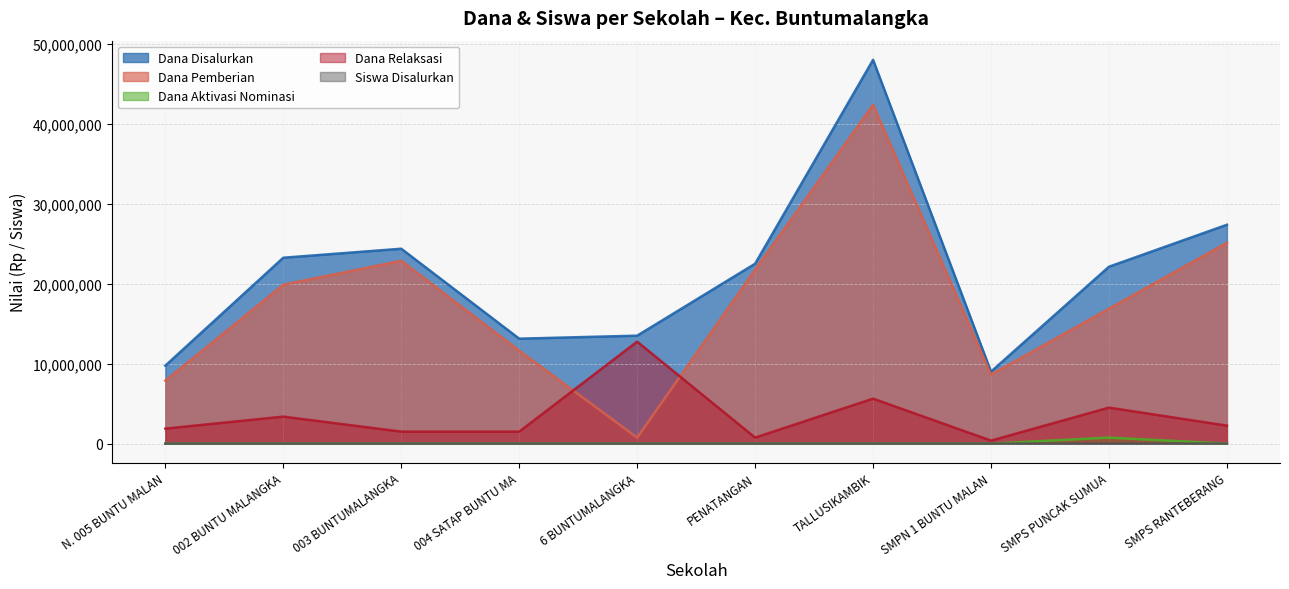

What position from the left is 6 BUNTUMALANGKA?

5